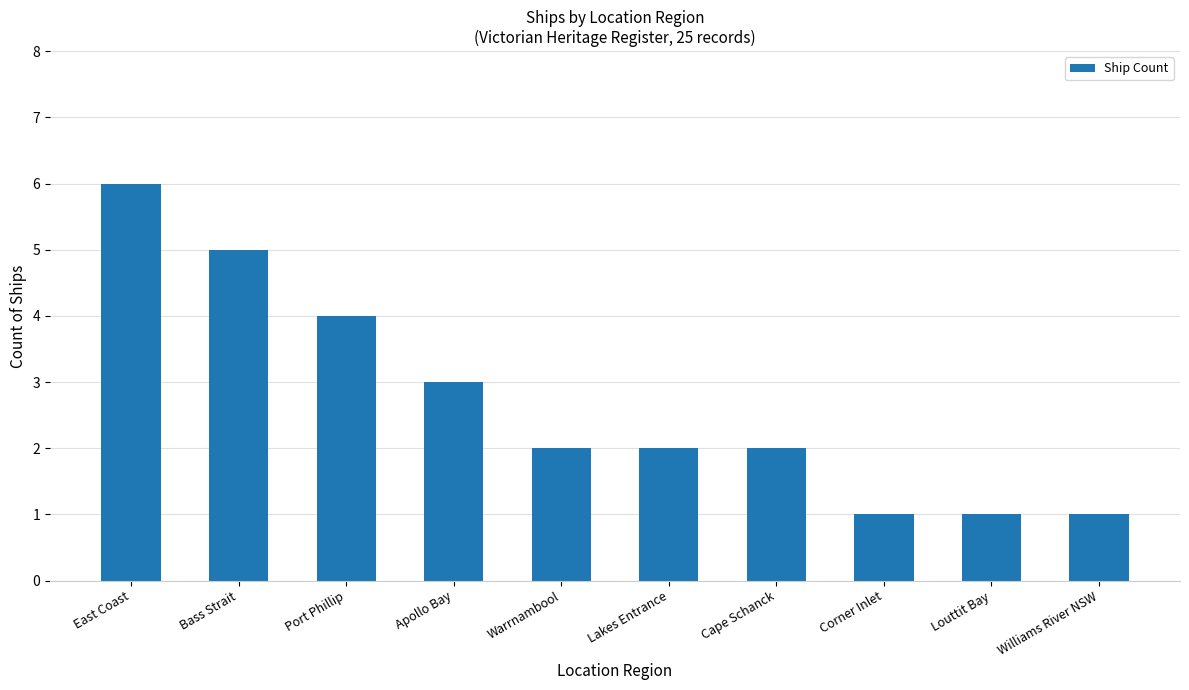

What value does the data have at Corner Inlet?

1